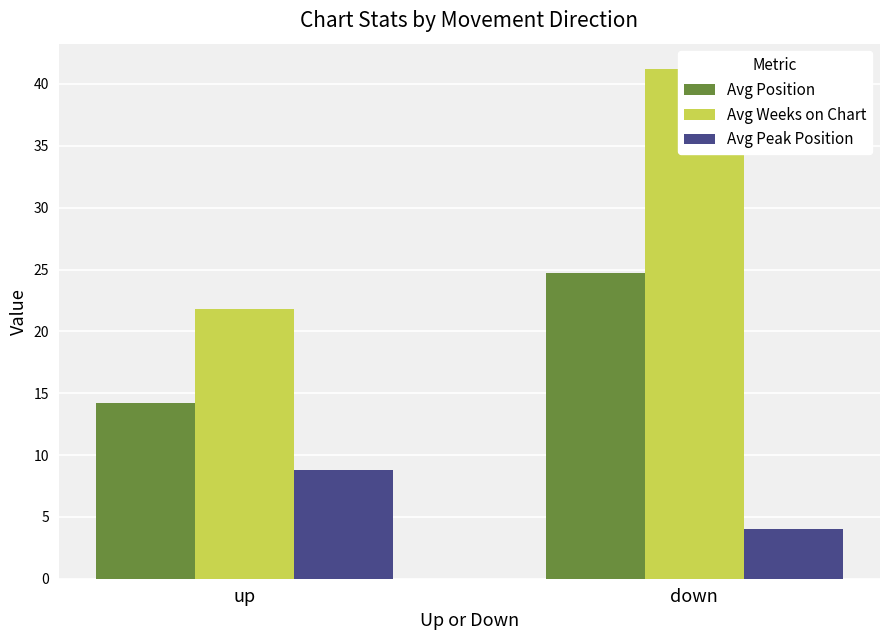

Reading right to left, transcribe all the data shown in this chart.

Avg Position: down=24.7	up=14.2
Avg Weeks on Chart: down=41.2	up=21.8
Avg Peak Position: down=4.0	up=8.8